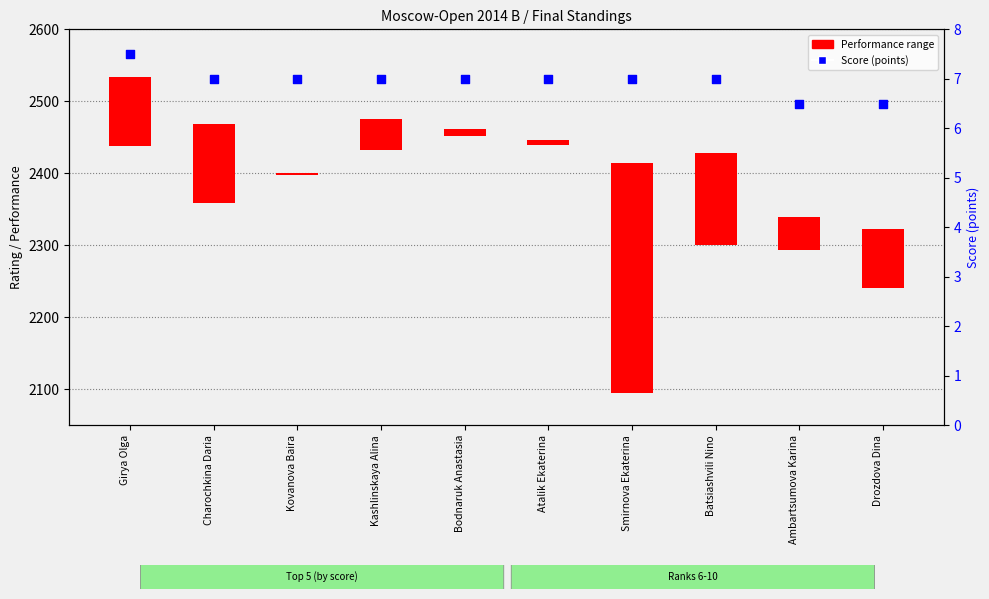

What is the ratio of the value at Smirnova Ekaterina to the value at Atalik Ekaterina?

1.0